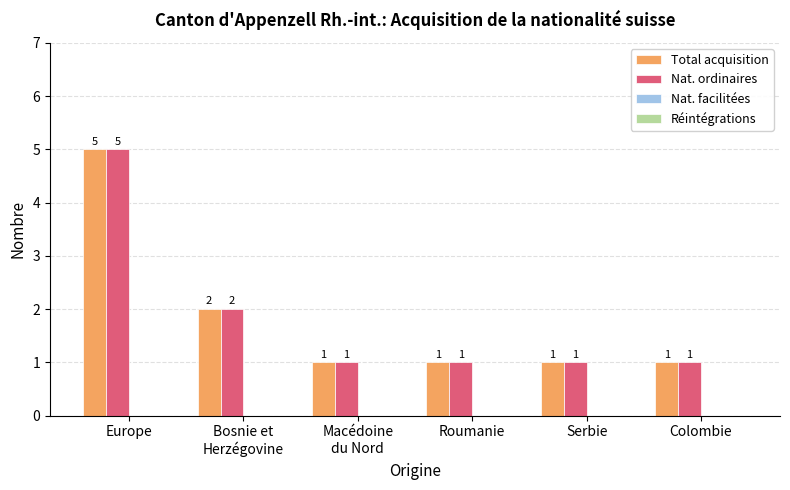

How many bars are there in total?

12